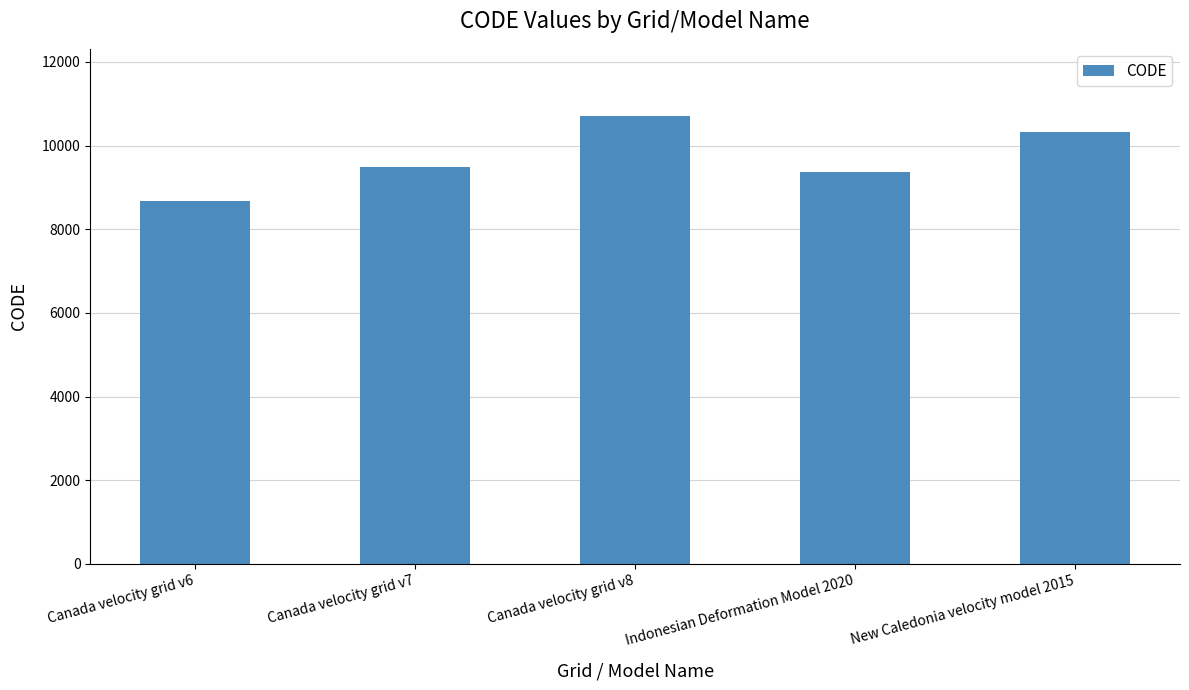

The value at Canada velocity grid v7 is 14970. True or false?

False